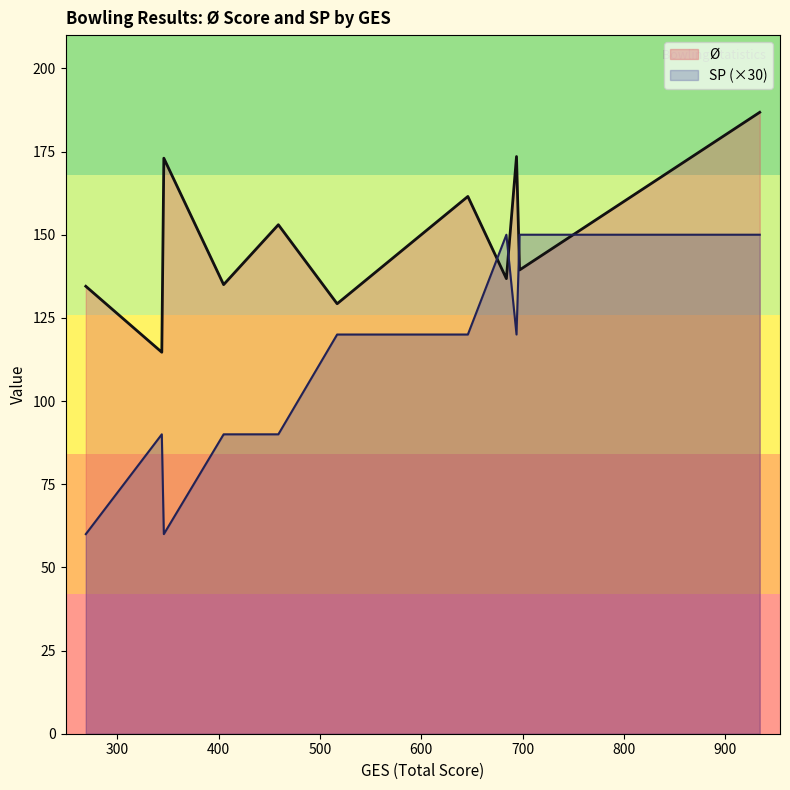

At which label does SP reach its minimum?

346